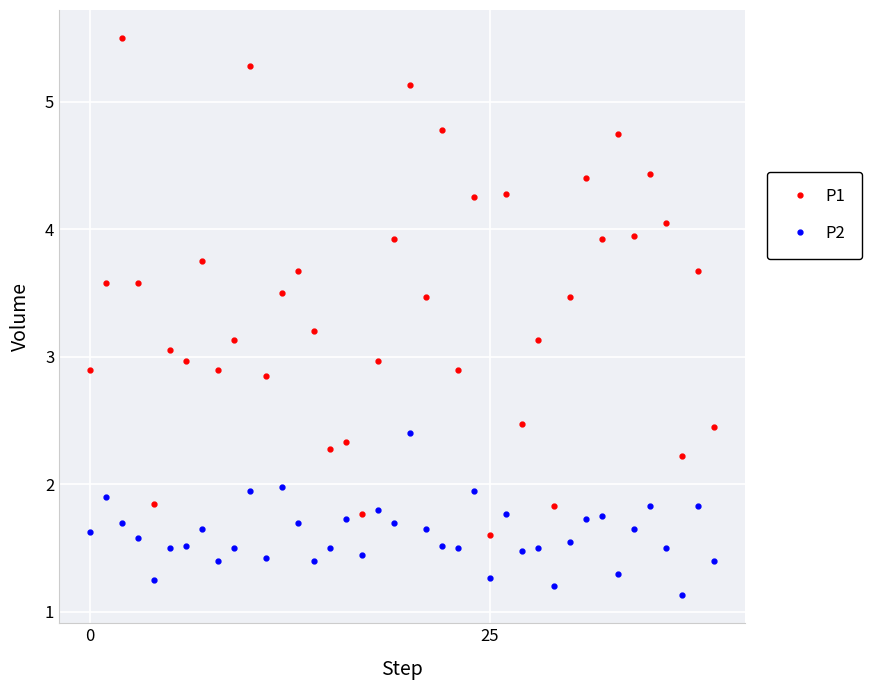

Rank the series by their maximum value, from highest to lowest.

P1, P2